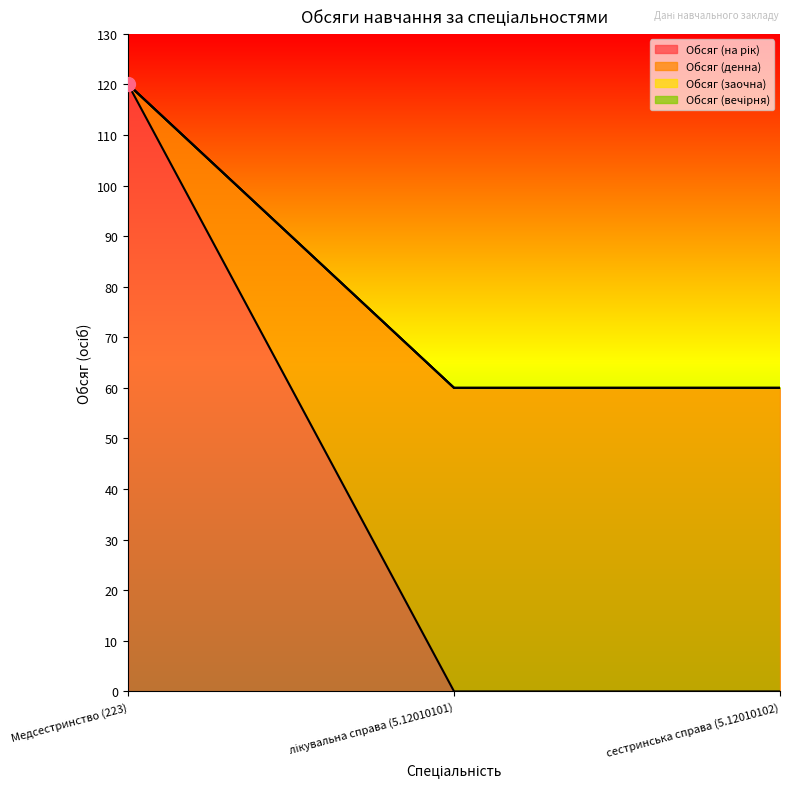

How many data points in Обсяг (на рік) are above 0?

1